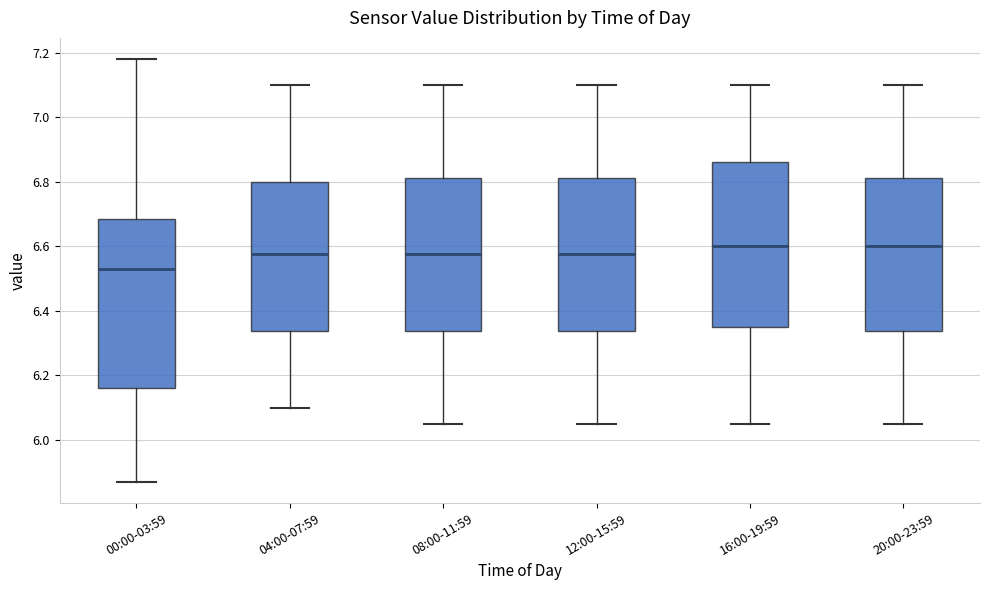

Where does the upper whisker of the box for 20:00-23:59 end on the y-axis? The values are not printed on the chart, so give them approximately, as read against the axis.

7.10